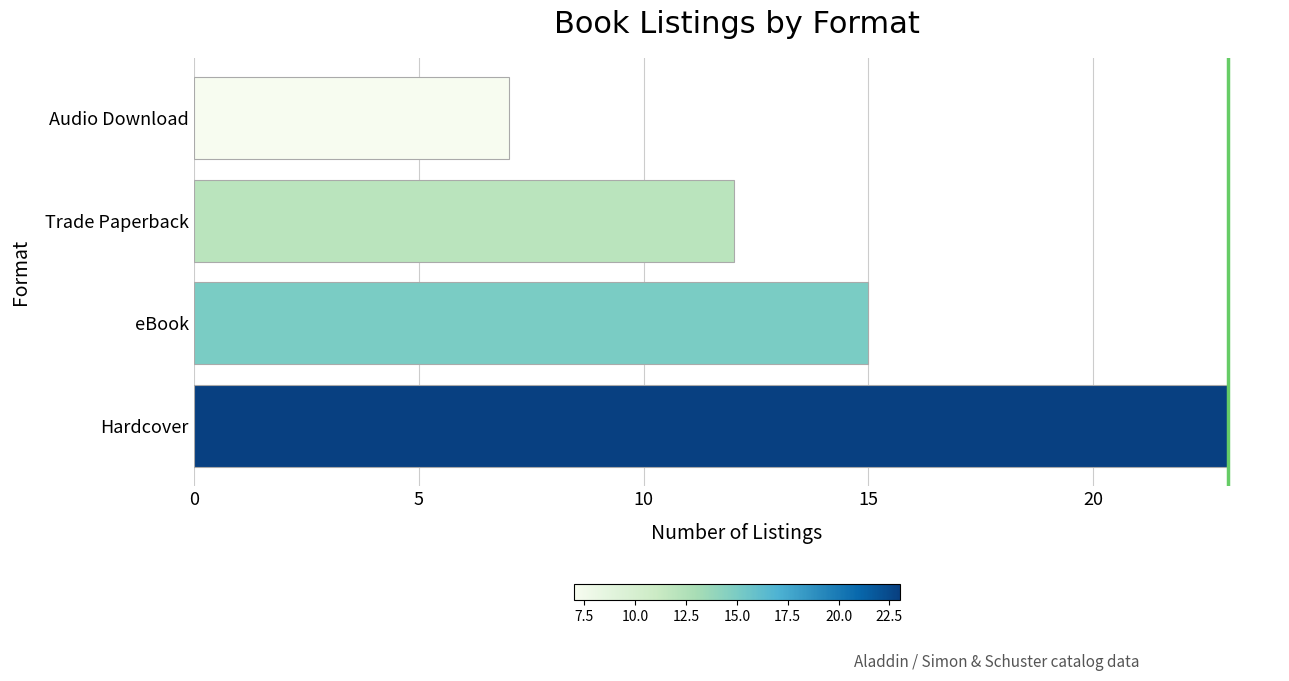

What is the difference between the maximum and second lowest values?

11